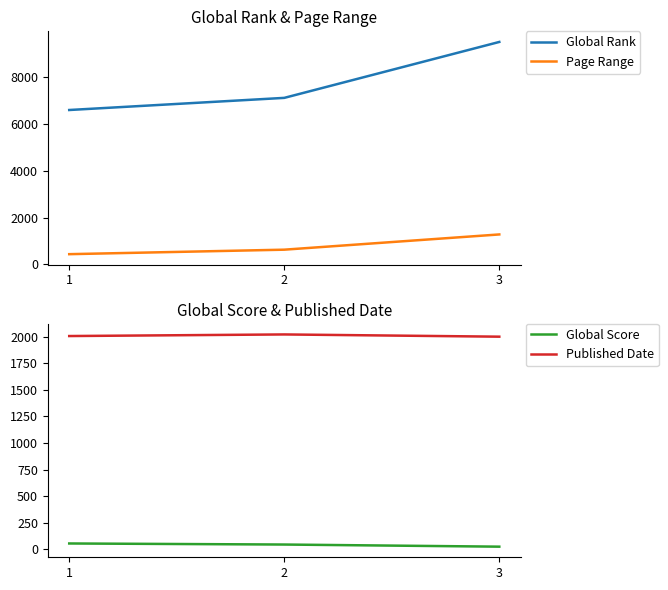

What is the value of the Global Score point at the 1st from the left?

56